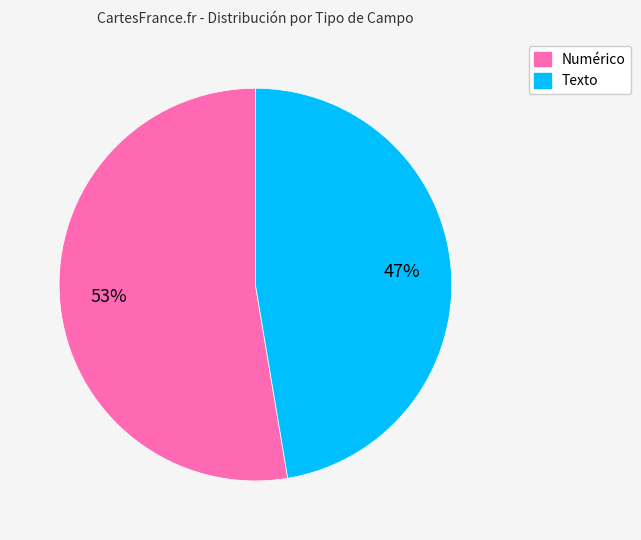

Combined, do Numérico and Texto account for over 50%?

Yes